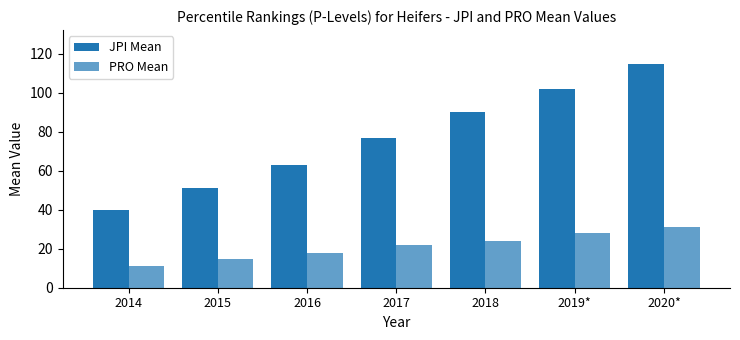

How many categories are shown in the chart?

7